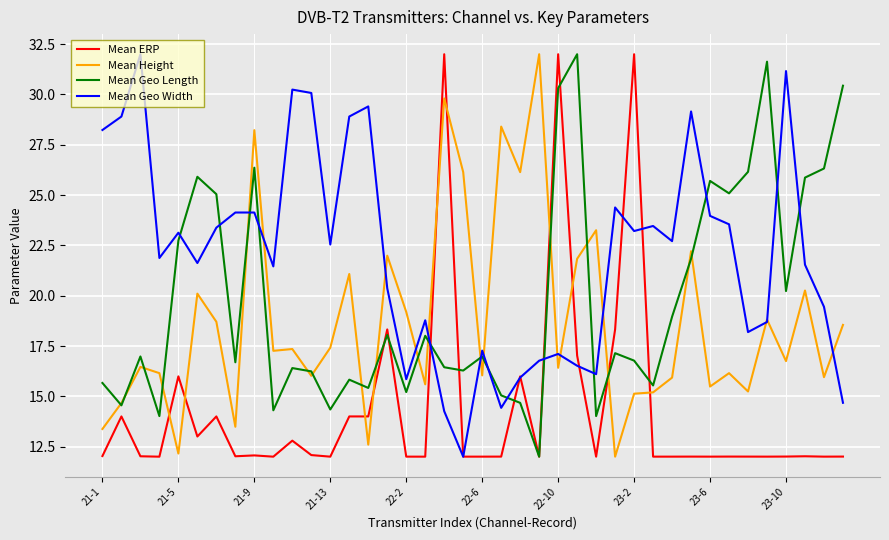

Which series has the largest total across all categories?

Mean Geo Width